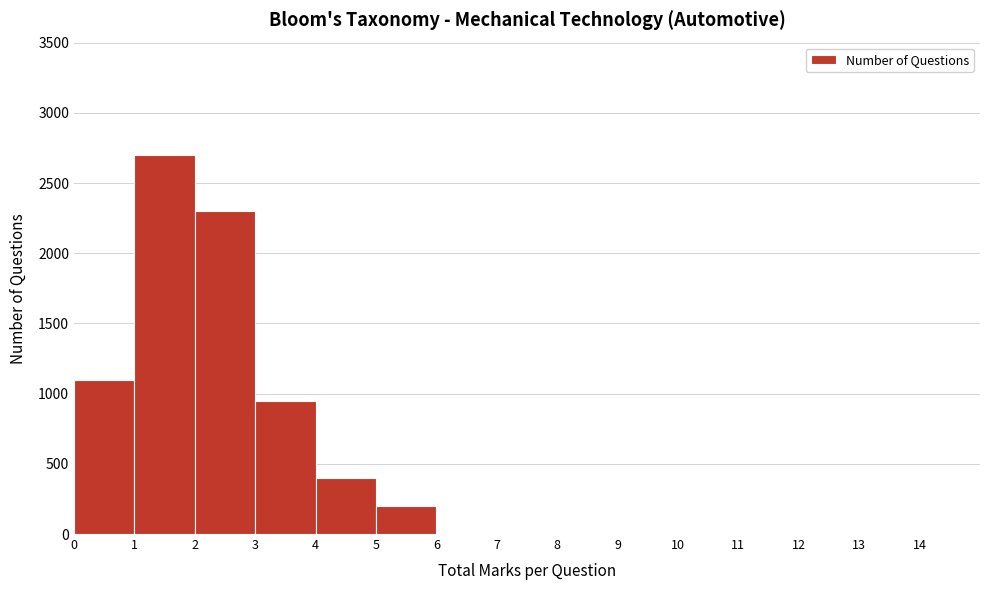

Which range on the x-axis has the tallest bar?

1 to 2